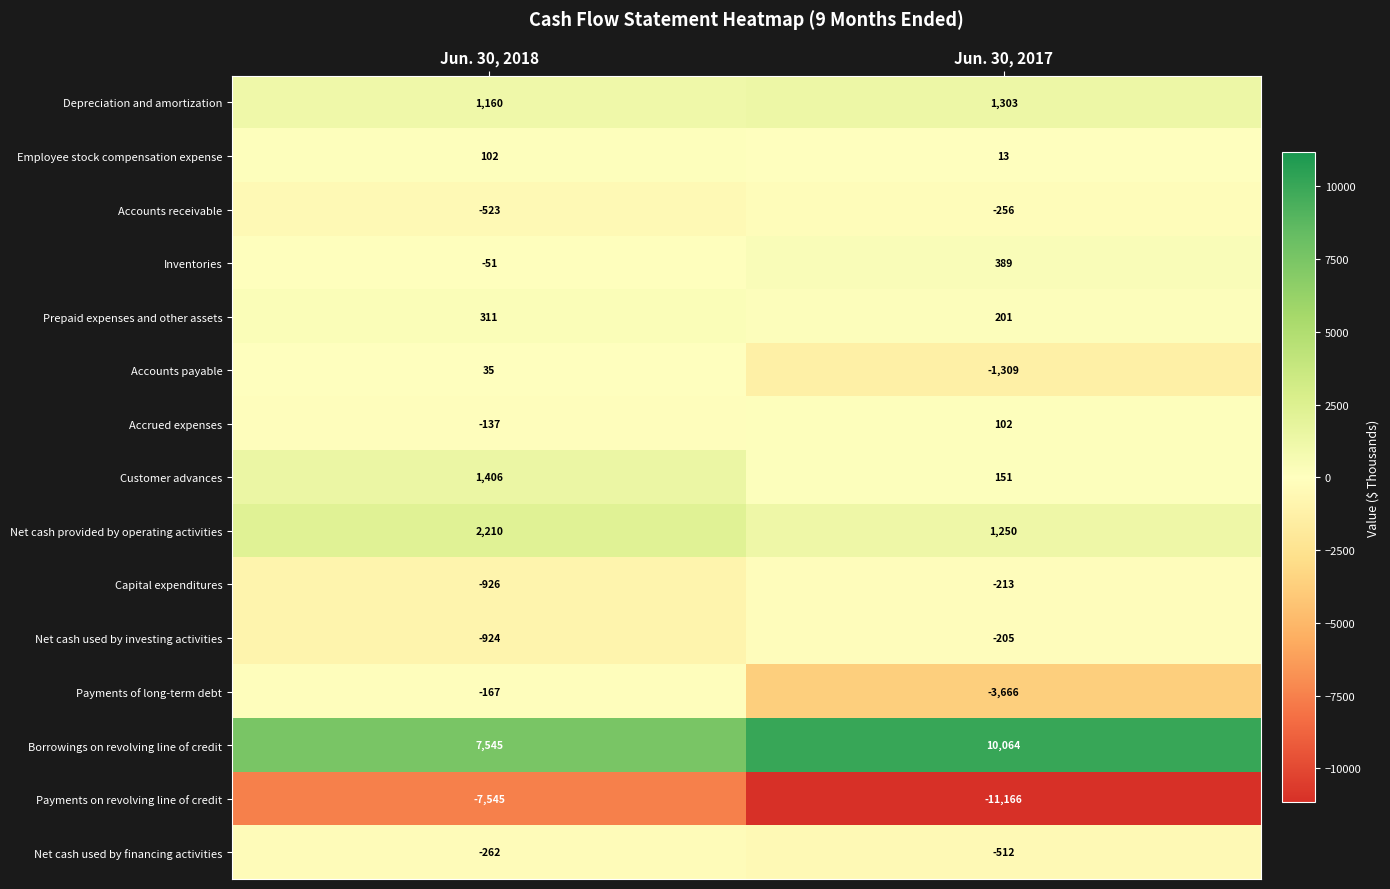

Reading left to right, list all the values displayed in this chart.

Depreciation and amortization: 1160	1303
Employee stock compensation expense: 102	13
Accounts receivable: -523	-256
Inventories: -51	389
Prepaid expenses and other assets: 311	201
Accounts payable: 35	-1309
Accrued expenses: -137	102
Customer advances: 1406	151
Net cash provided by operating activities: 2210	1250
Capital expenditures: -926	-213
Net cash used by investing activities: -924	-205
Payments of long-term debt: -167	-3666
Borrowings on revolving line of credit: 7545	10064
Payments on revolving line of credit: -7545	-11166
Net cash used by financing activities: -262	-512